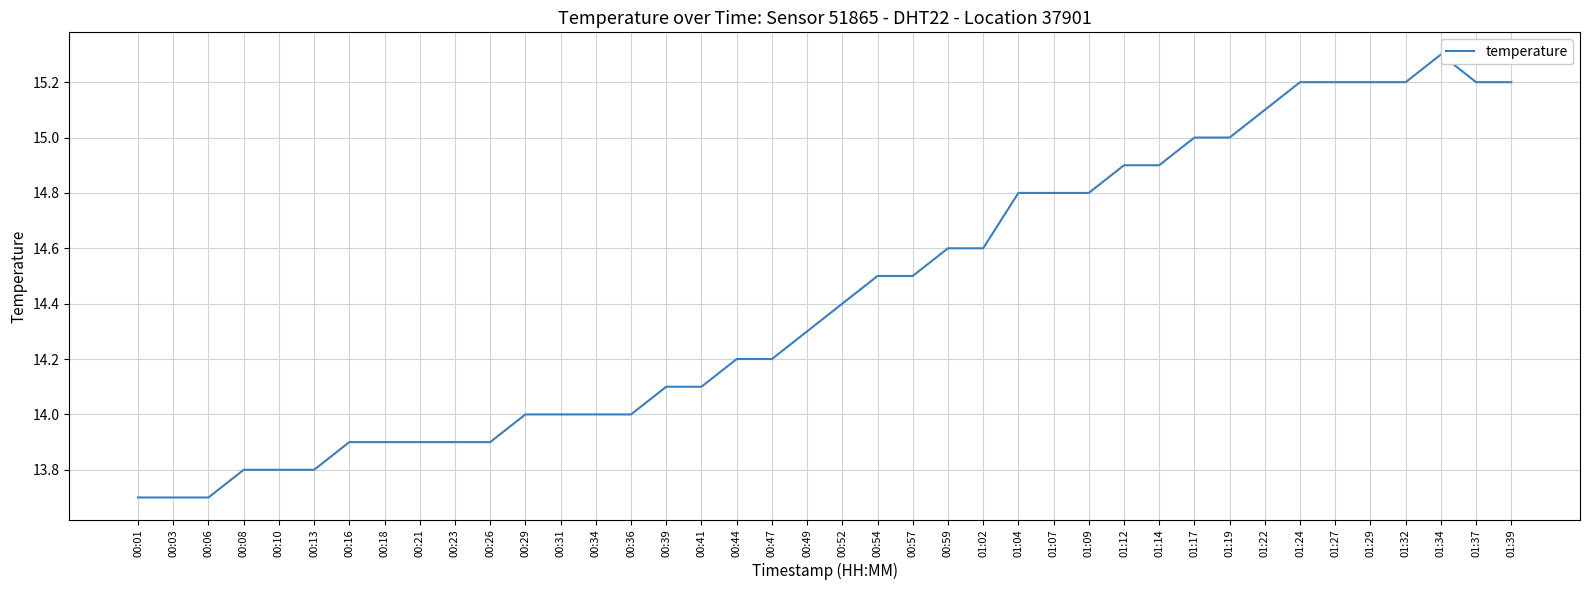

List the labels in order of value, smallest first.

00:01, 00:03, 00:06, 00:08, 00:10, 00:13, 00:16, 00:18, 00:21, 00:23, 00:26, 00:29, 00:31, 00:34, 00:36, 00:39, 00:41, 00:44, 00:47, 00:49, 00:52, 00:54, 00:57, 00:59, 01:02, 01:04, 01:07, 01:09, 01:12, 01:14, 01:17, 01:19, 01:22, 01:24, 01:27, 01:29, 01:32, 01:37, 01:39, 01:34